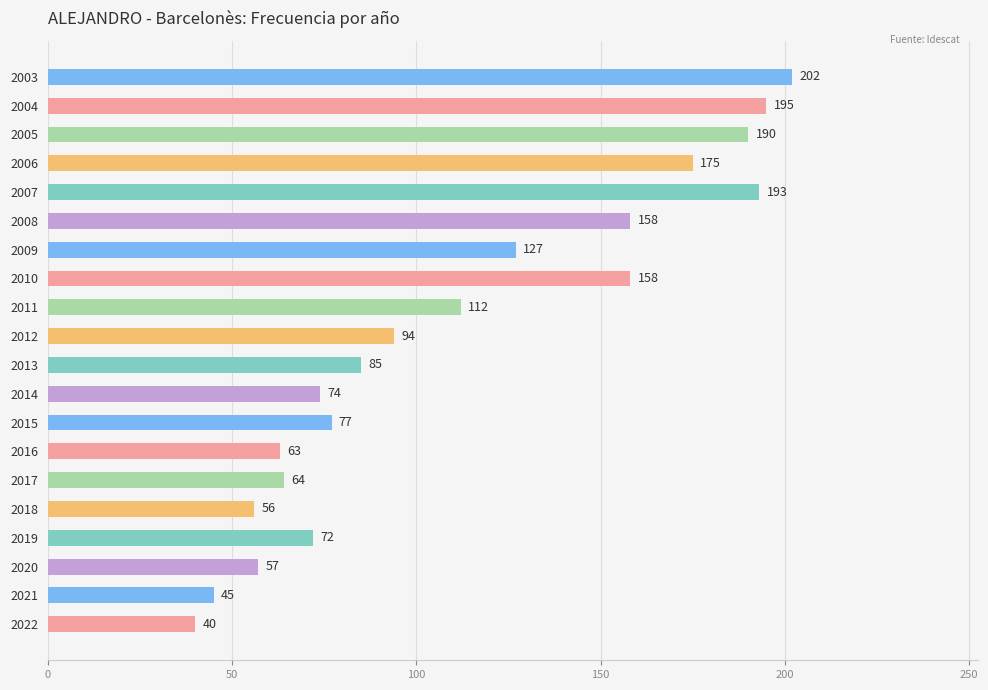

Approximately how many times larger is the value at 2021 compared to 2012?

0.5